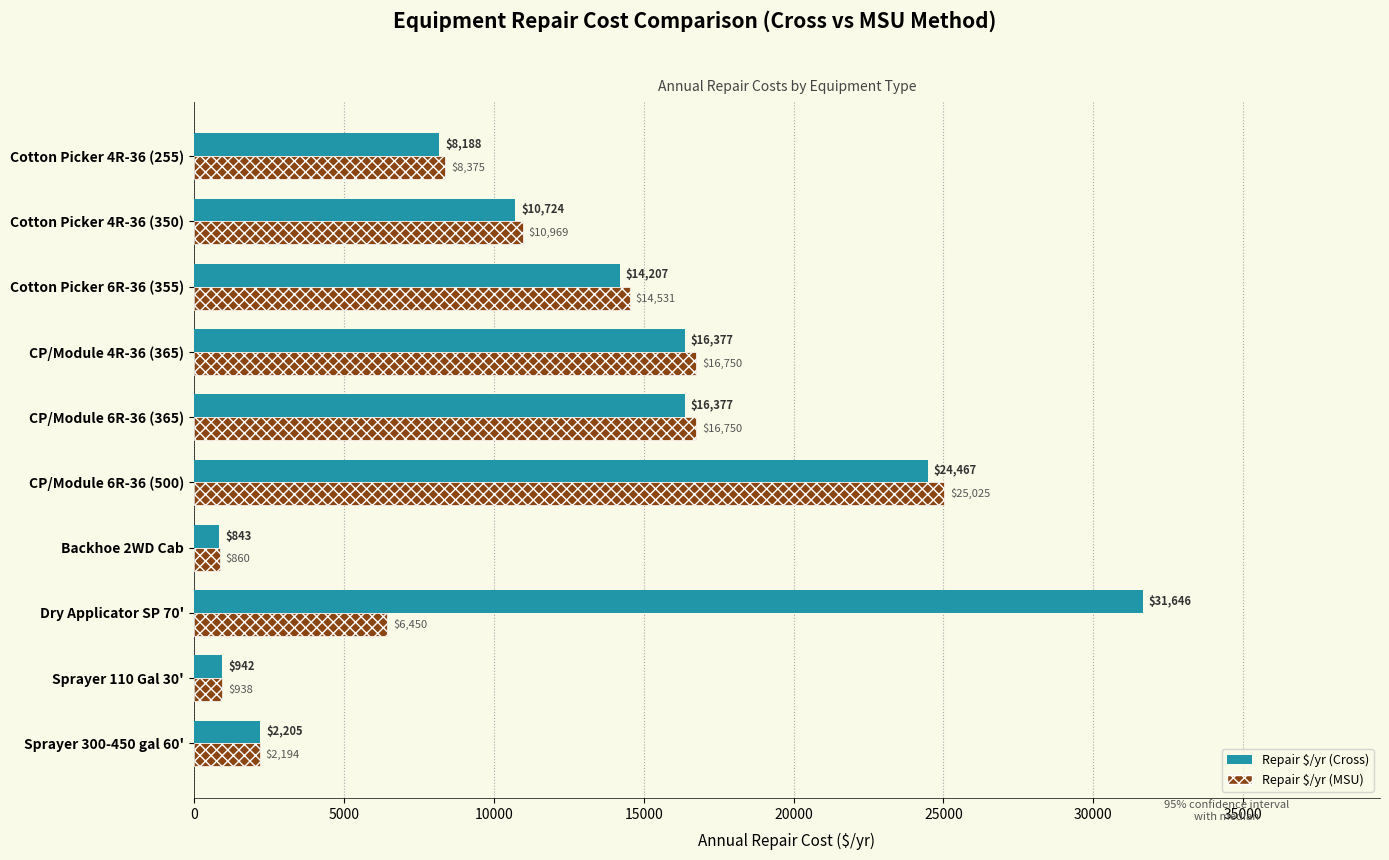

Which series changed the most between Sprayer 300-450 gal 60' and CP/Module 6R-36 (365)?

Repair $/yr (MSU)